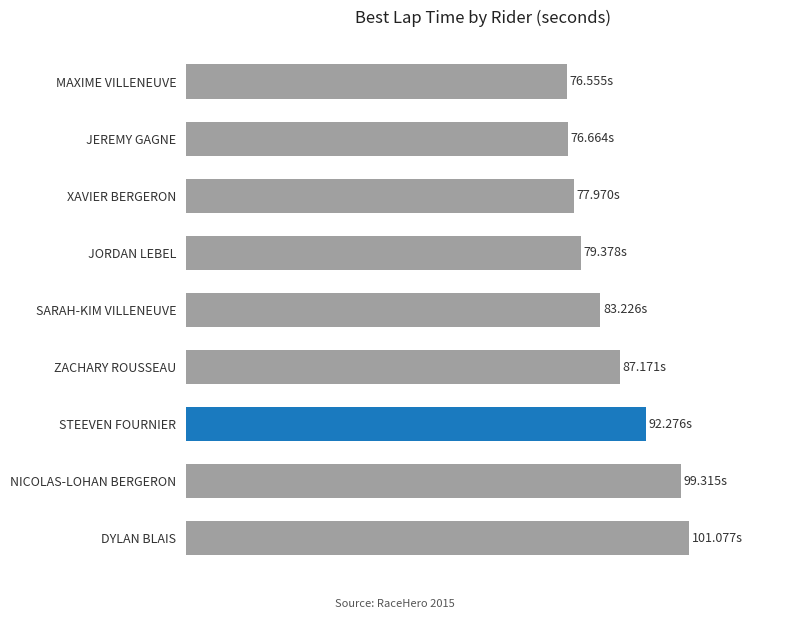

Rank the categories by value from highest to lowest.

8, 7, 6, 5, 4, 3, 2, 1, 0